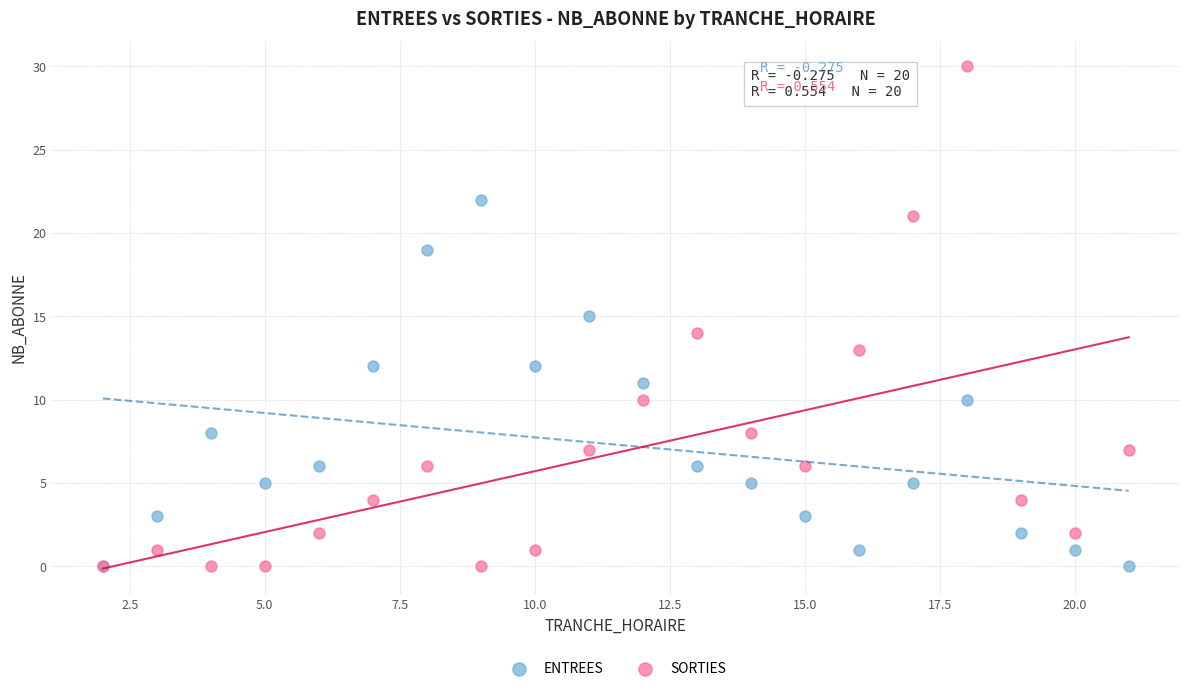

Which series reaches the maximum Y coordinate?

SORTIES